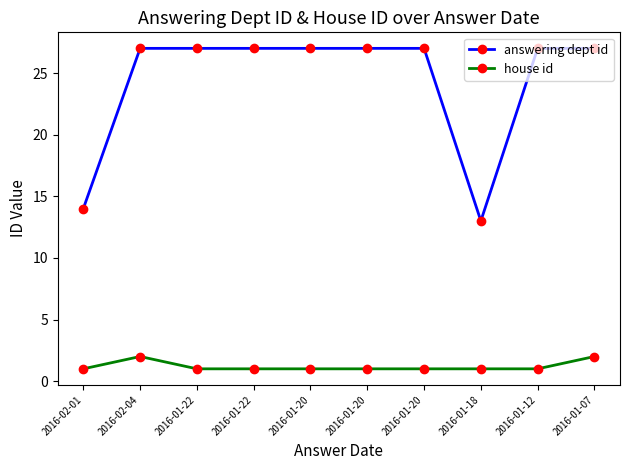

What are all the series names shown in the legend?

answering dept id, house id